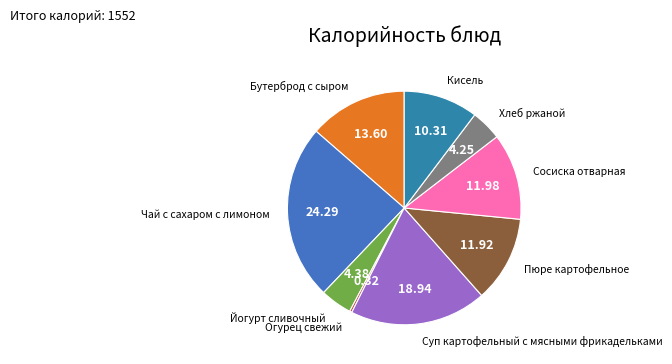

How many segments does this pie chart have?

9